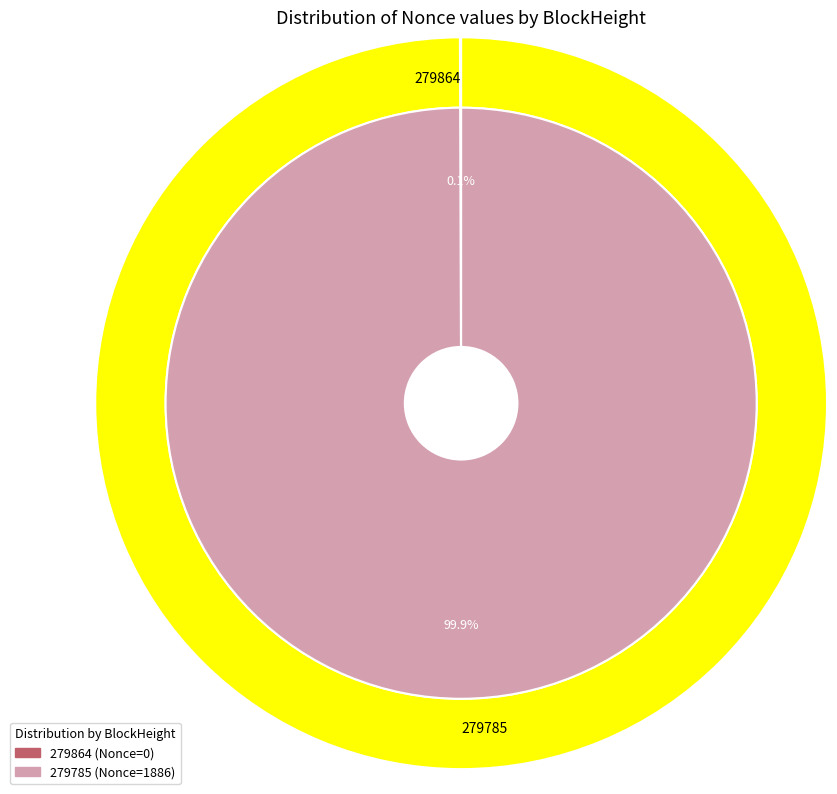

The 279864 slice represents 0% of the pie. True or false?

True